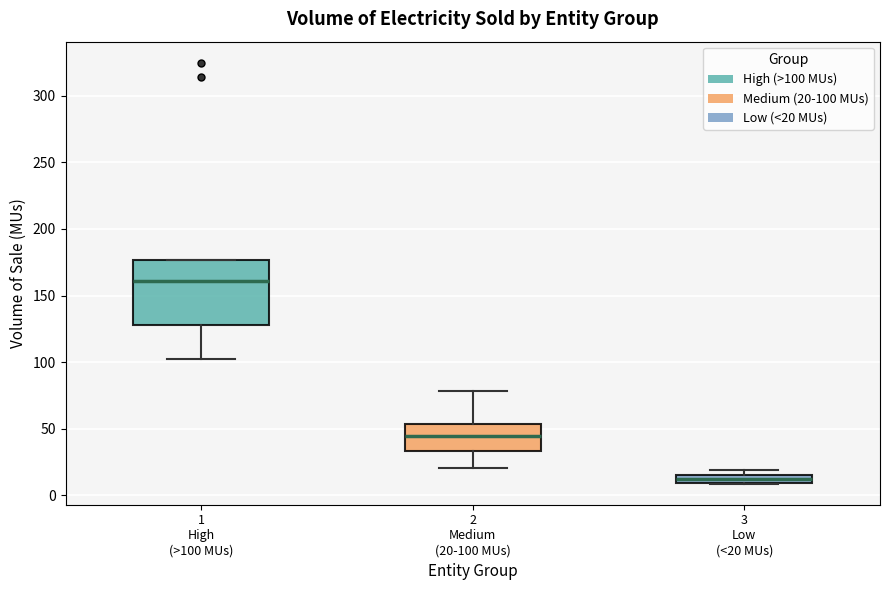

Where is the upper edge of the box for 3 Low (<20 MUs) on the y-axis? The values are not printed on the chart, so give them approximately, as read against the axis.

15